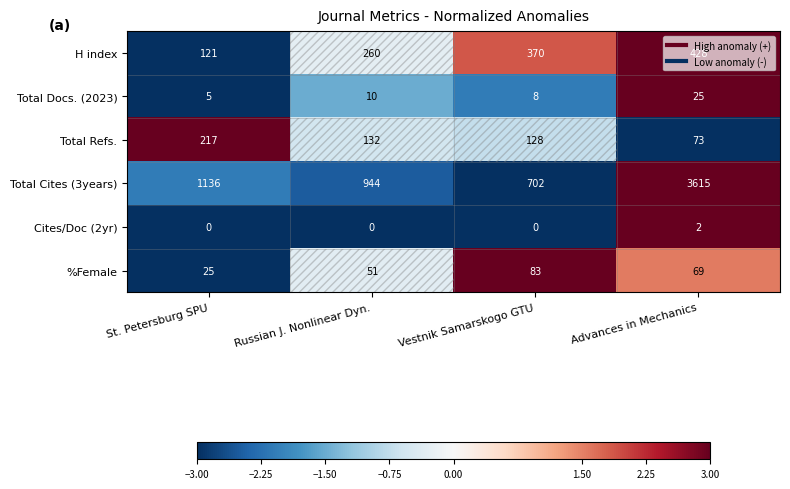

List the series in order of their peak value, highest first.

Total Cites (3years), H index, Total Refs., %Female, Total Docs. (2023), Cites/Doc (2yr)